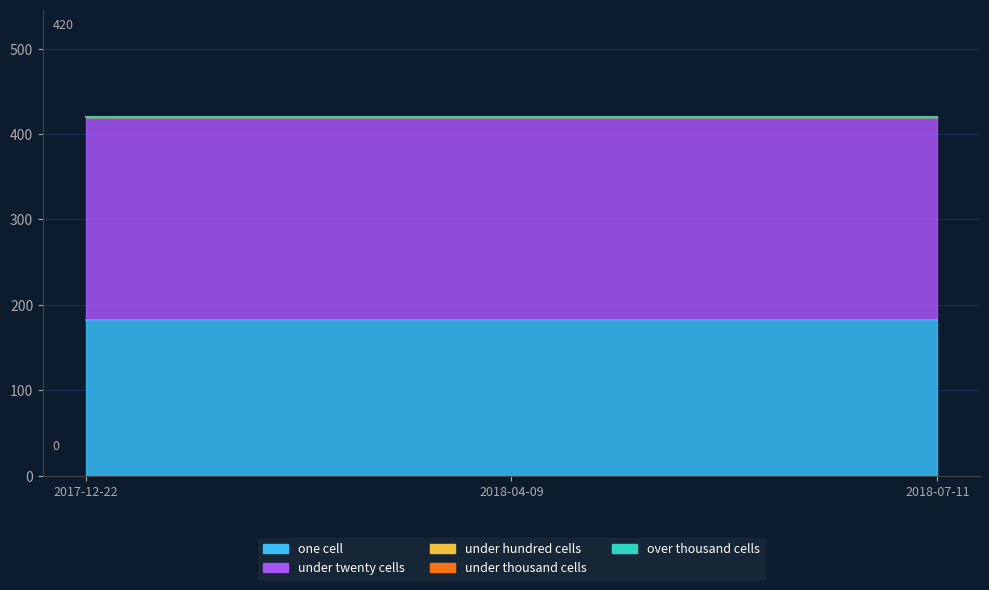

What is the label of the 3rd point from the right?

2017-12-22